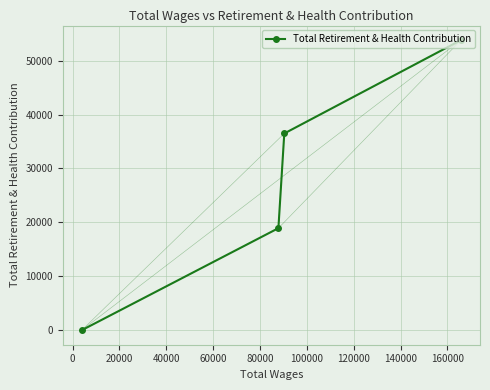

What is the average value?

27308